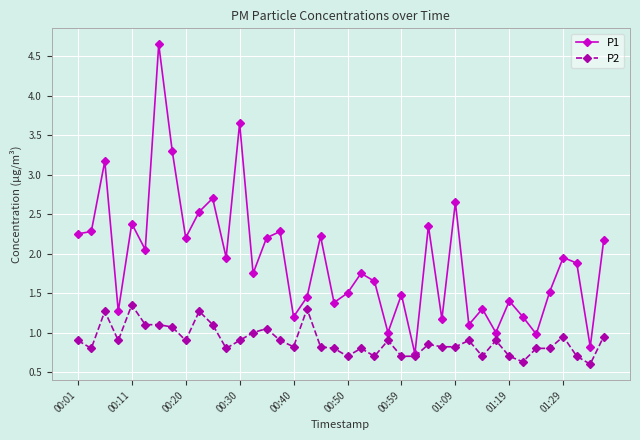

Which series has the largest total across all categories?

P1